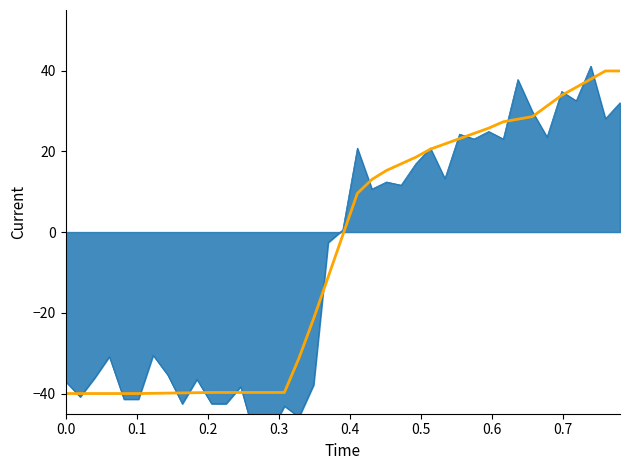

How many positive values are there?

19